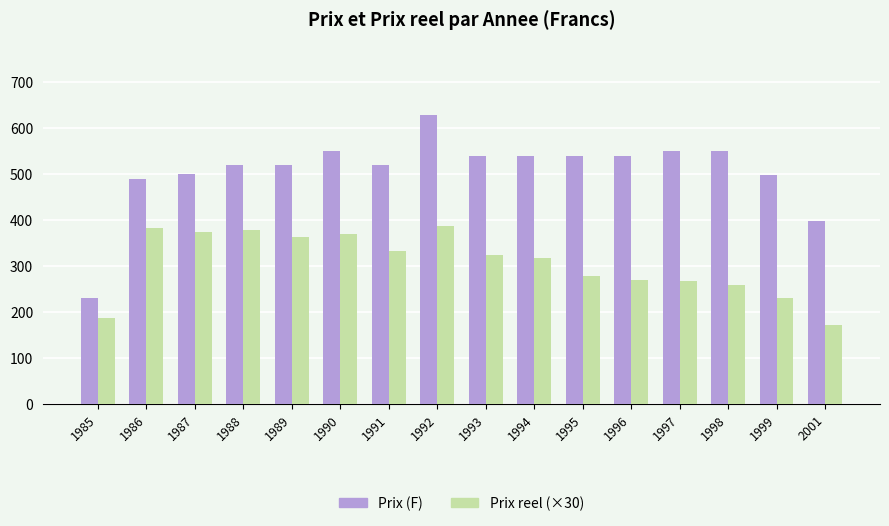

What is the approximate value of Prix (F) at 1985?

230.0